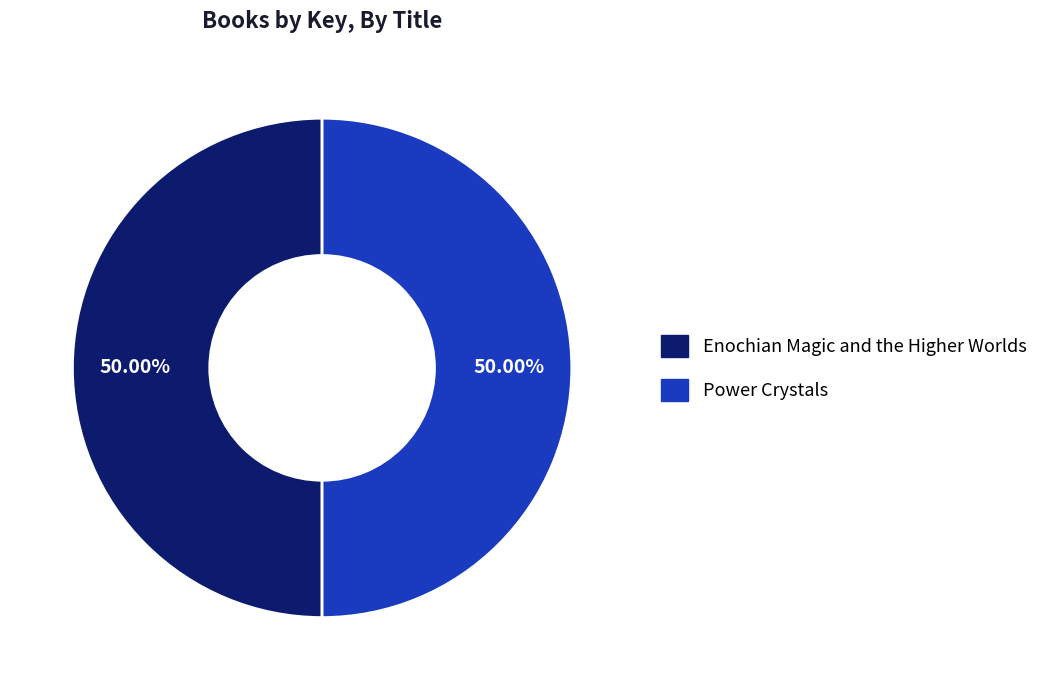

What is the ratio of the value at Enochian Magic and the Higher Worlds to the value at Power Crystals?

1.0